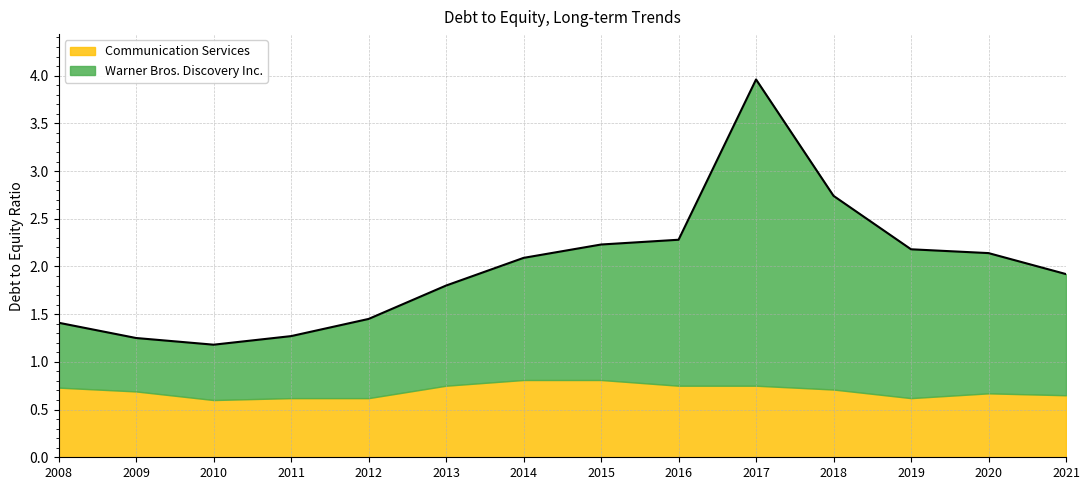

The value at 2011 is 1.9. True or false?

False